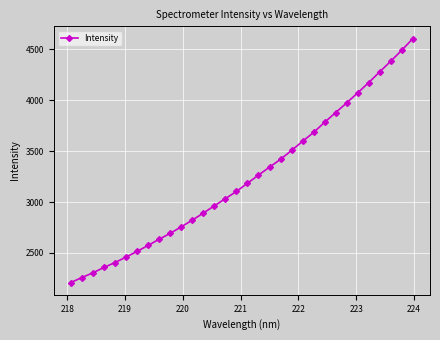

What is the value of the 10th point from the left?

2692.4